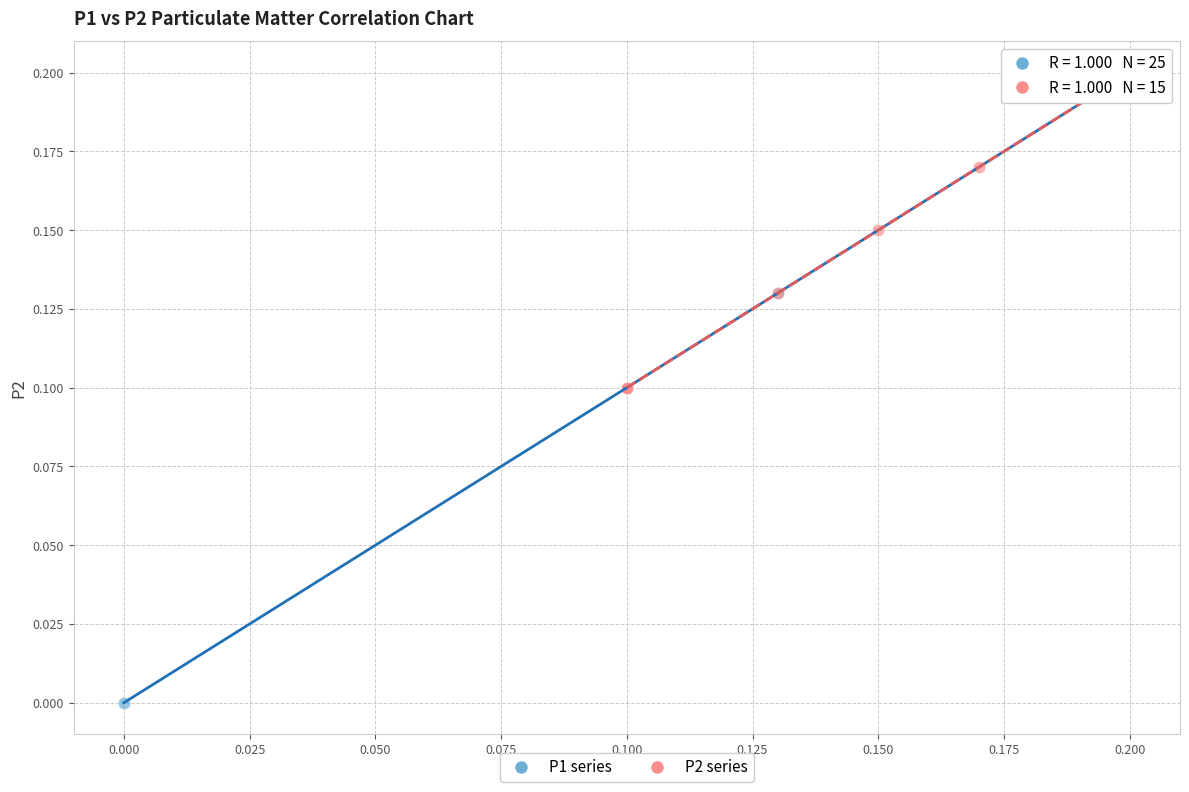

Which series contains the lowest Y value?

P1 series